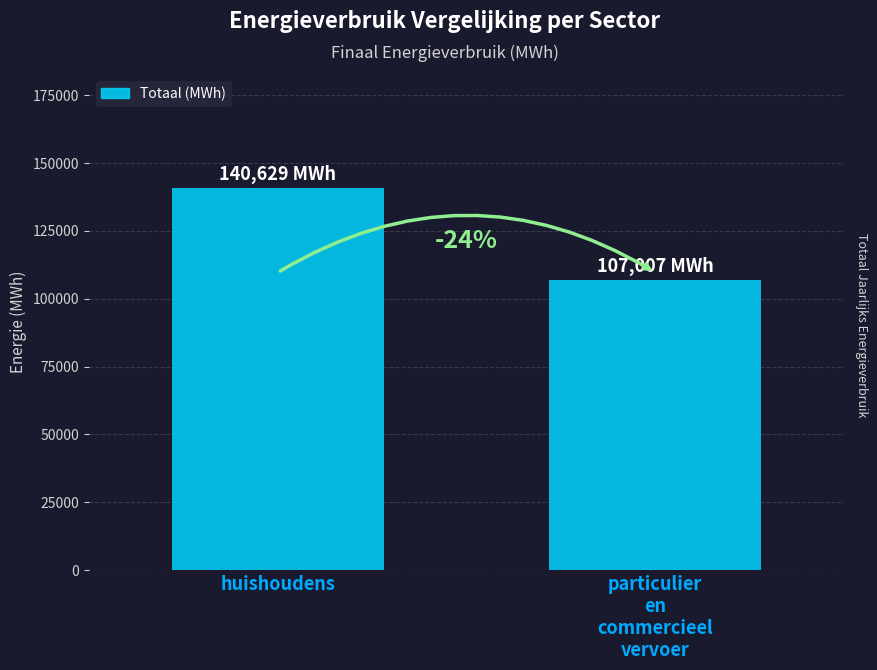

What is the sum of the values at huishoudens and particulier
en
commercieel
vervoer?

247635.8